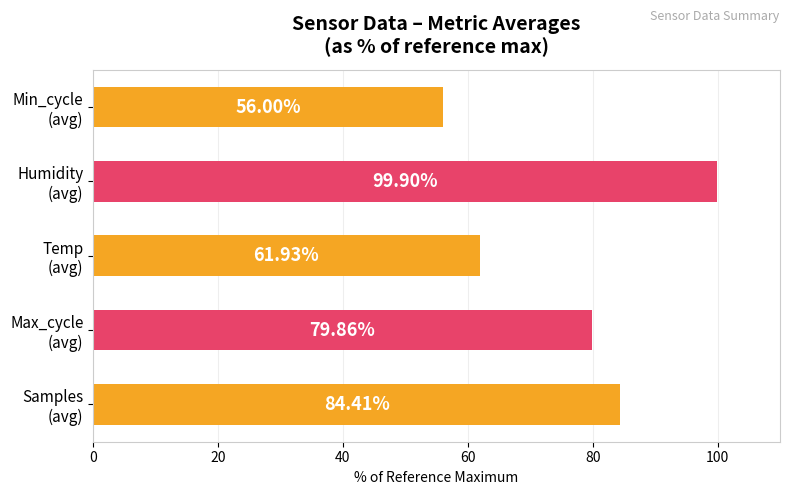

What is the difference between the second highest and second lowest values?

22.5